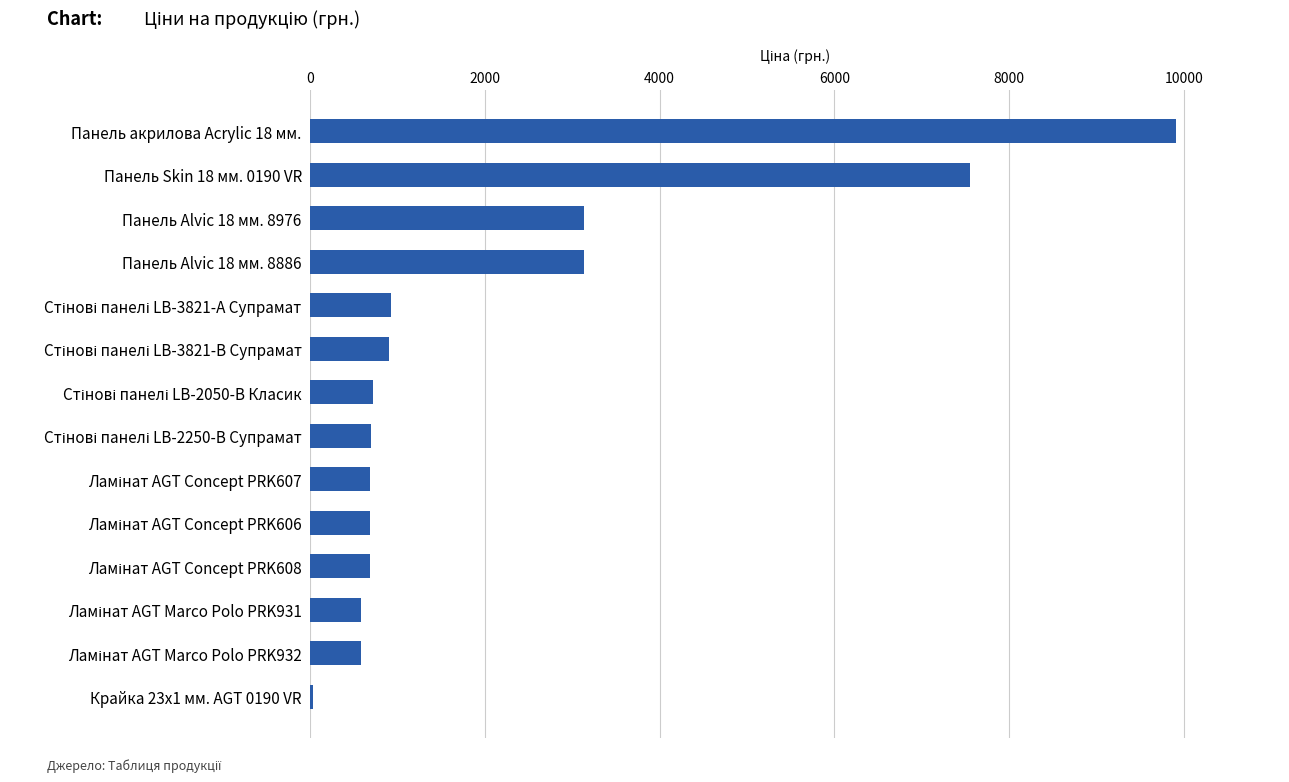

What is the sum of all values?

30252.0